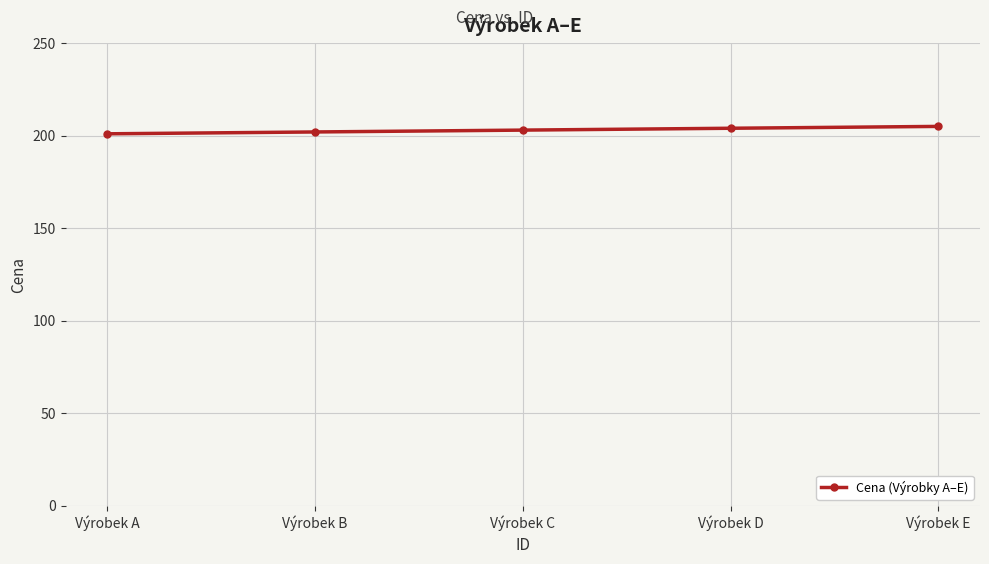

What value does the data have at Výrobek B?

202